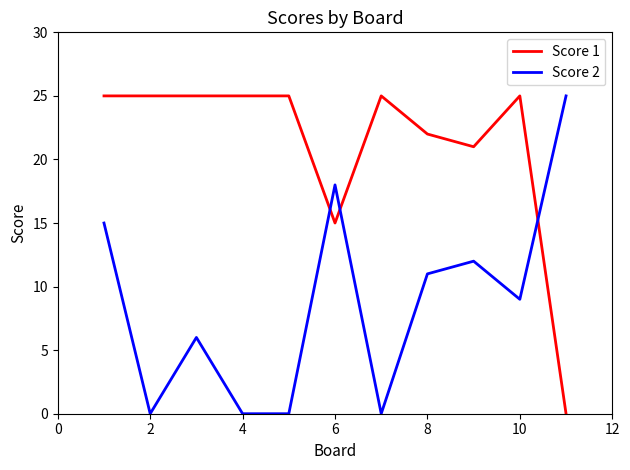

Which series has the largest total across all categories?

Score 1